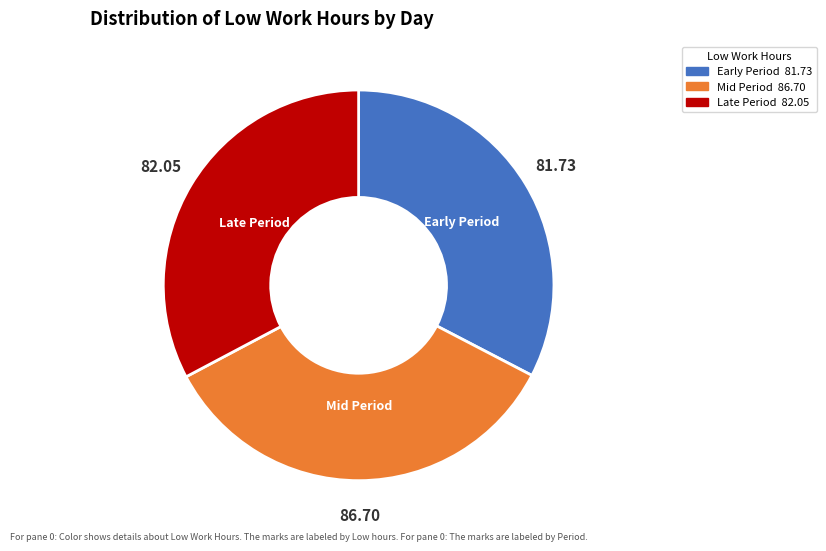

Is there any slice that represents more than half of the pie?

No